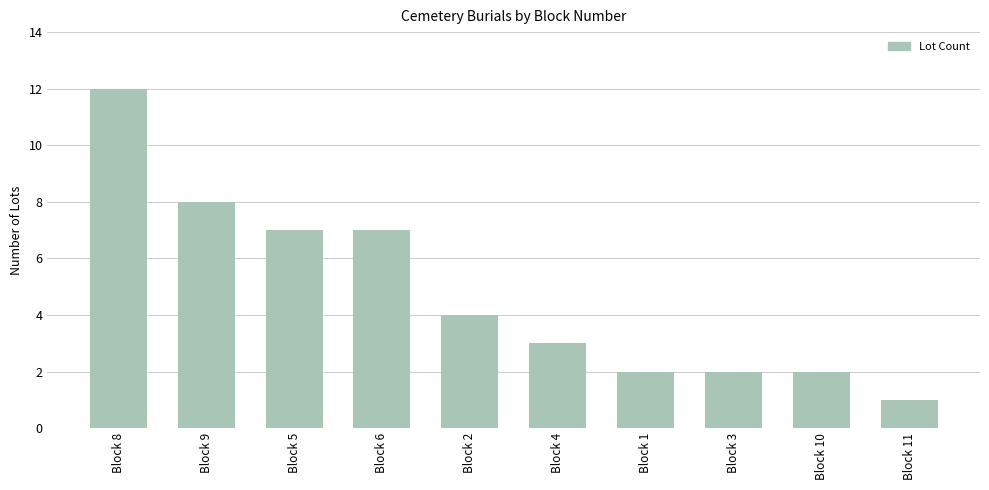

Reading right to left, transcribe all the data shown in this chart.

1	2	2	2	3	4	7	7	8	12